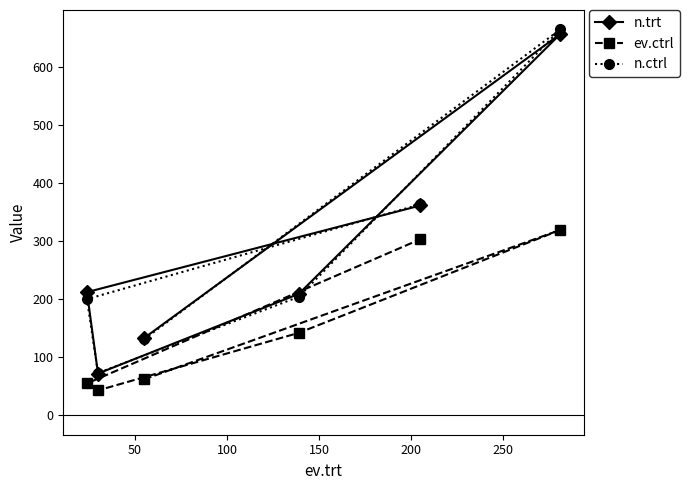

Which series has the largest range (max minus min)?

n.ctrl